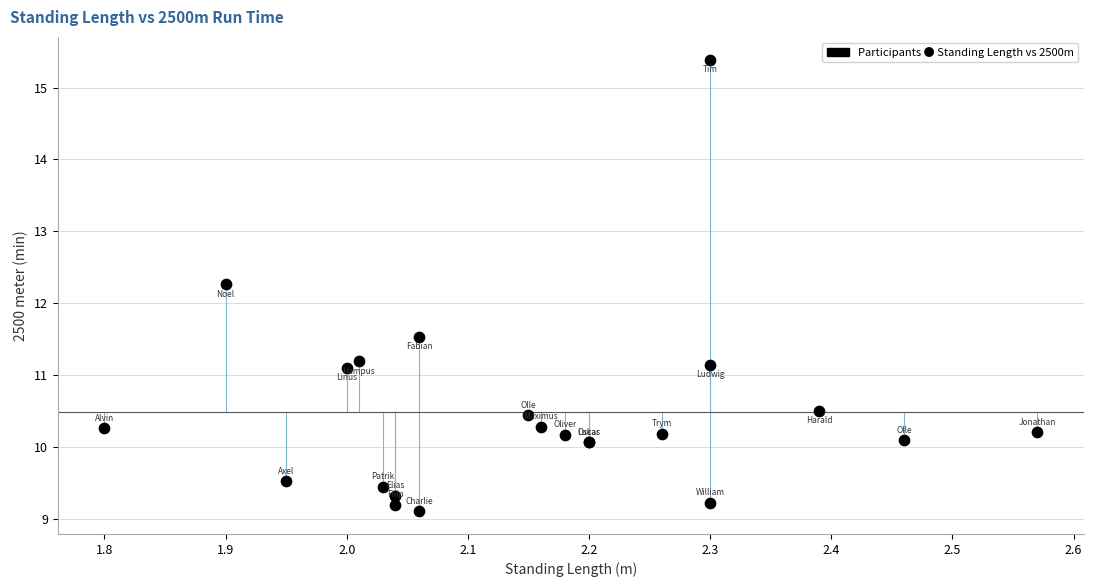

What Y value in the scatter plot is closest to 12?

12.3